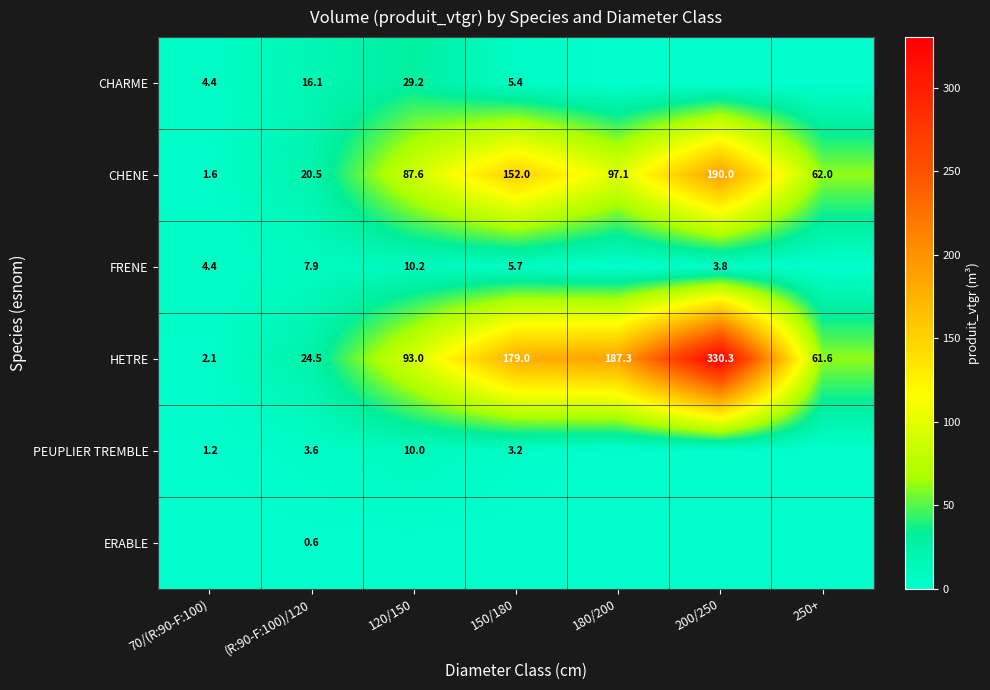

Is it true that HETRE equals 88.3 at 150/180?

False